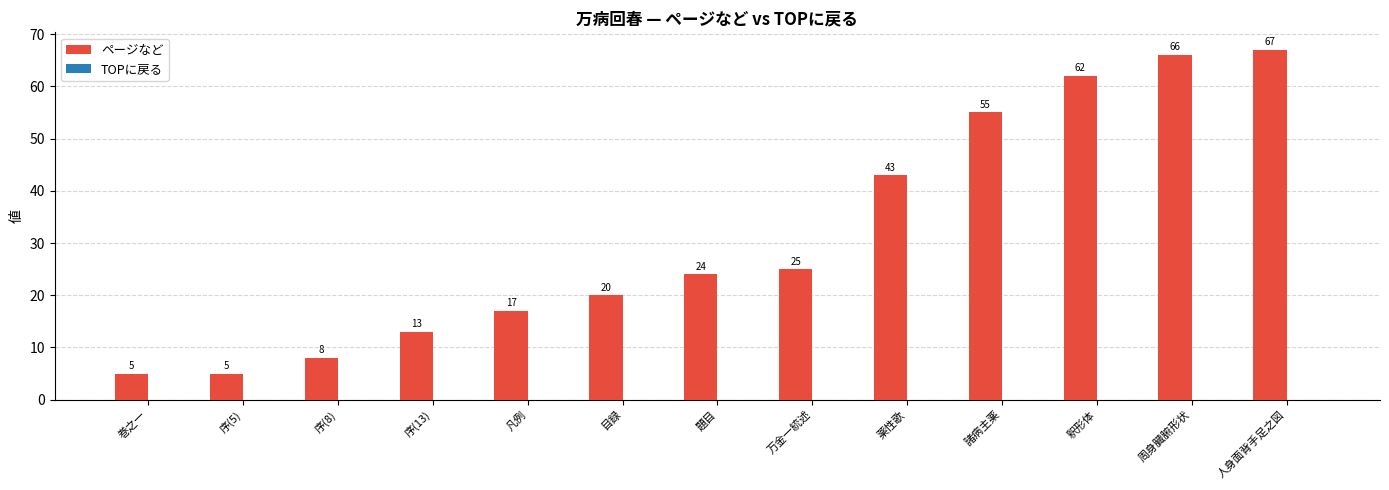

Is it true that the value at 薬性歌 is 57?

False